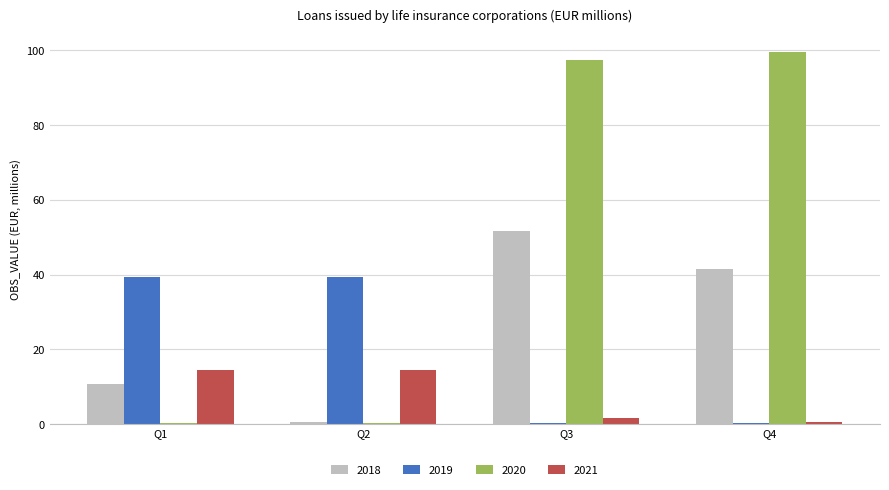

List the series in order of their peak value, lowest first.

2021, 2019, 2018, 2020